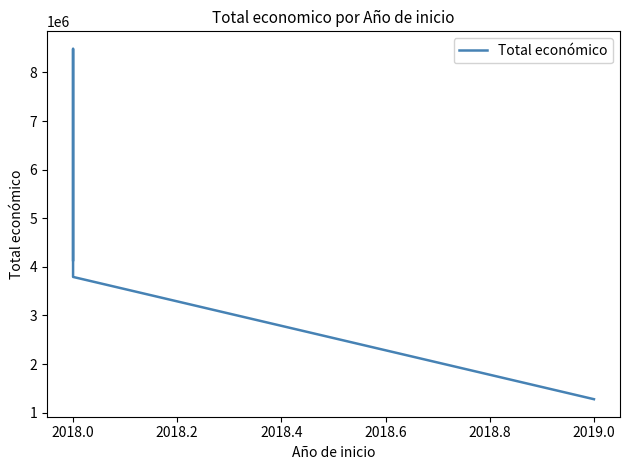

Which has a higher value, 2018.0 or 2018.0?

2018.0